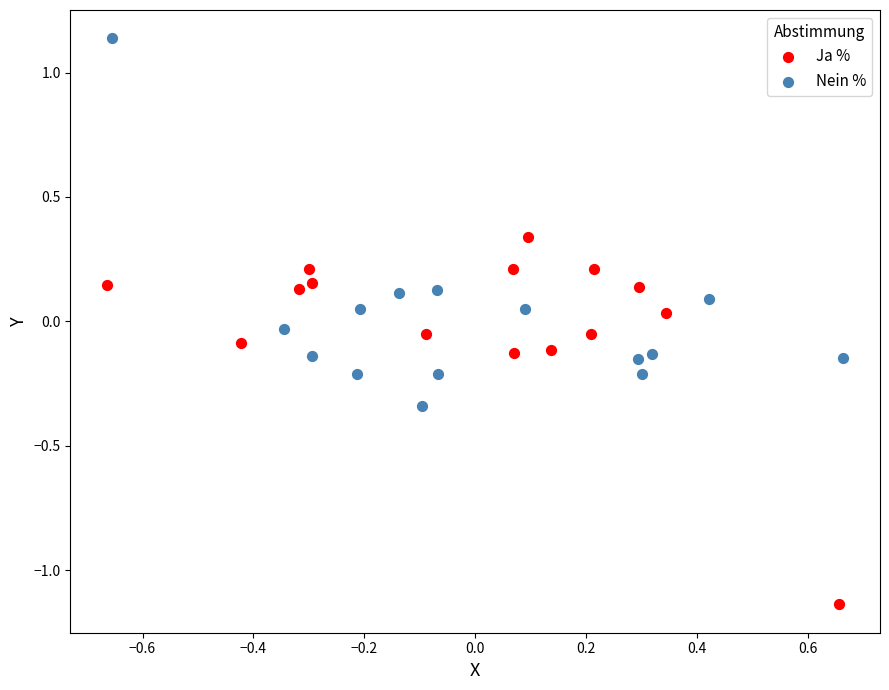

Which series contains the lowest Y value?

Ja %